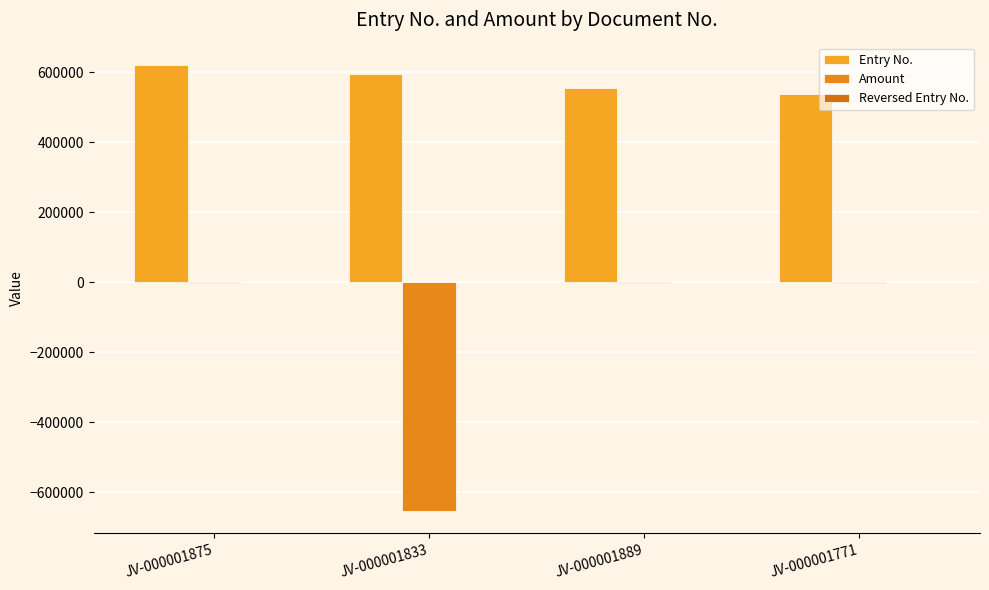

What is the average value of the Amount series?

-165263.1